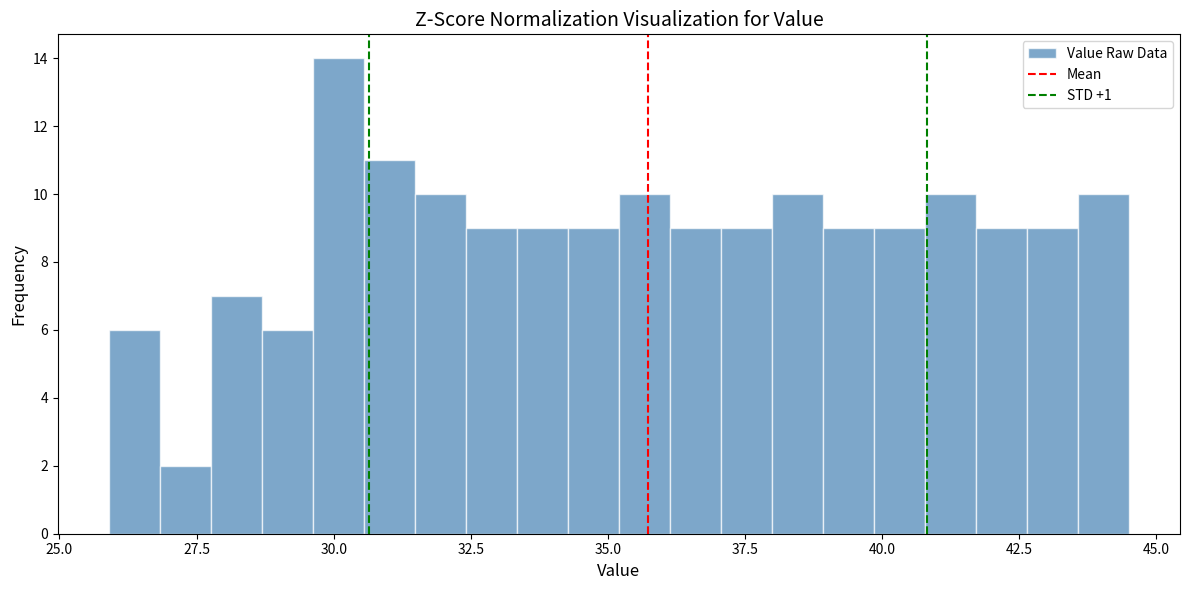

Around what value on the x-axis is the tallest bar? Give the approximate position of its centre, as read against the axis.

30.0